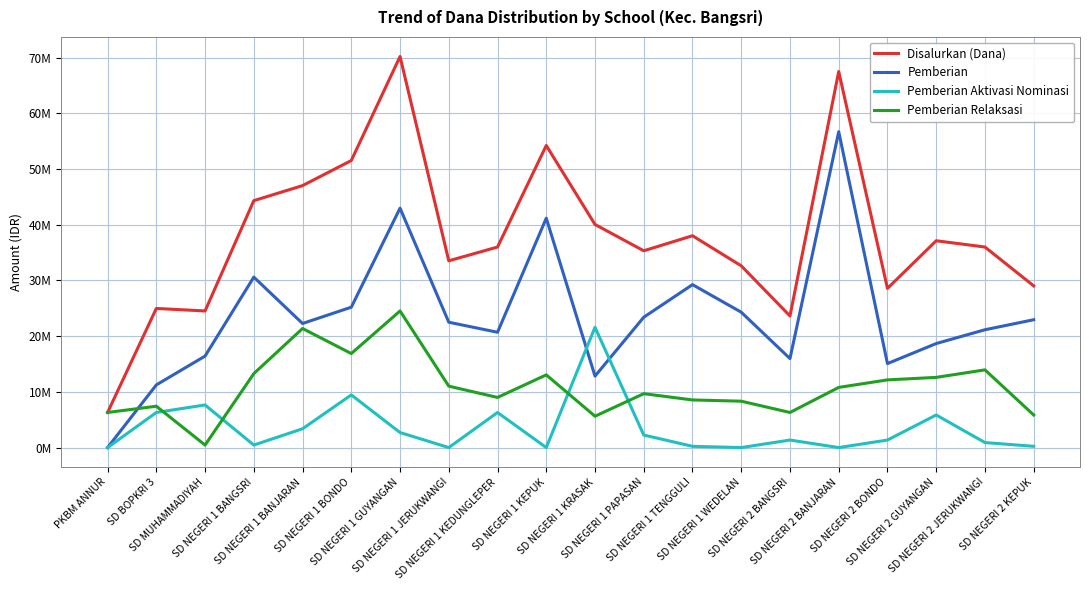

Reading left to right, transcribe all the data shown in this chart.

Disalurkan (Dana): 6300000	24975000	24525000	44325000	47025000	51525000	70200000	33525000	36000000	54225000	40050000	35325000	38025000	32625000	23625000	67500000	28575000	37125000	36000000	29025000
Pemberian: 0	11250000	16425000	30600000	22275000	25200000	42975000	22500000	20700000	41175000	12825000	23400000	29250000	24300000	15975000	56700000	15075000	18675000	21150000	22950000
Pemberian Aktivasi Nominasi: 0	6300000	7650000	450000	3375000	9450000	2700000	0	6300000	0	21600000	2250000	225000	0	1350000	0	1350000	5850000	900000	225000
Pemberian Relaksasi: 6300000	7425000	450000	13275000	21375000	16875000	24525000	11025000	9000000	13050000	5625000	9675000	8550000	8325000	6300000	10800000	12150000	12600000	13950000	5850000